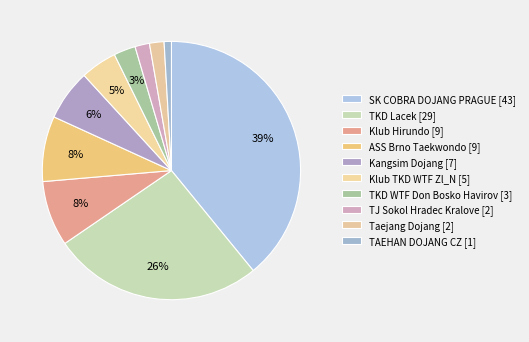

Rank the categories by value from lowest to highest.

TAEHAN DOJANG CZ, TJ Sokol Hradec Kralove, Taejang Dojang, TKD WTF Don Bosko Havirov, Klub TKD WTF Zl_N, Kangsim Dojang, Klub Hirundo, ASS Brno Taekwondo, TKD Lacek, SK COBRA DOJANG PRAGUE